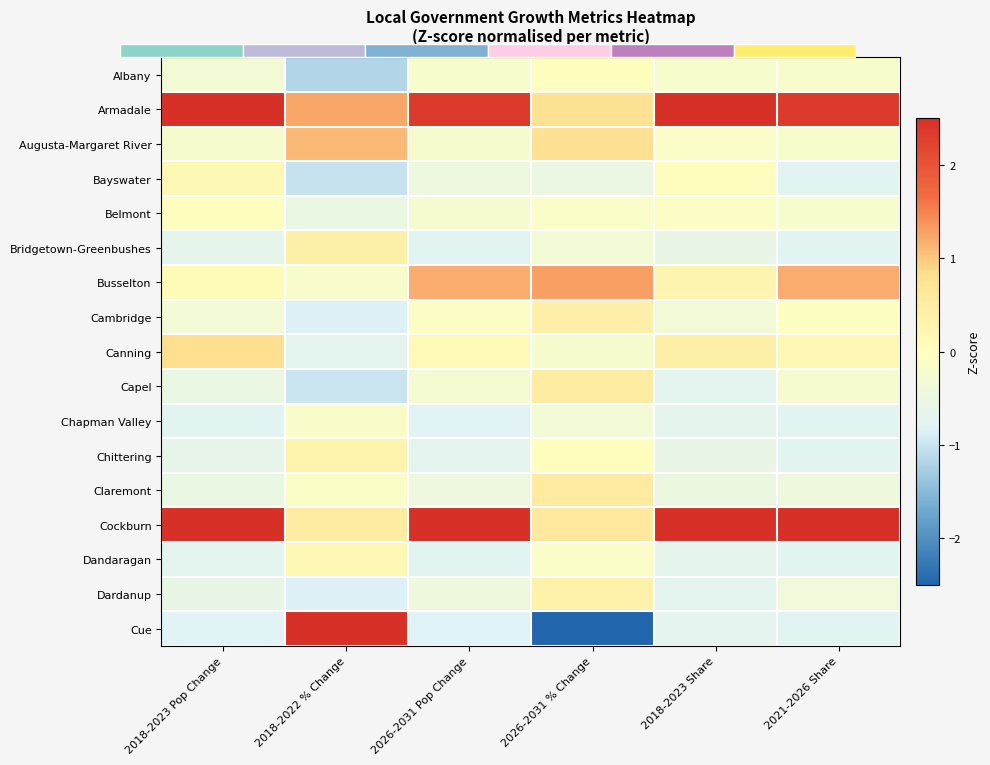

Which category has the highest value across all series?

2018-2022 % Change